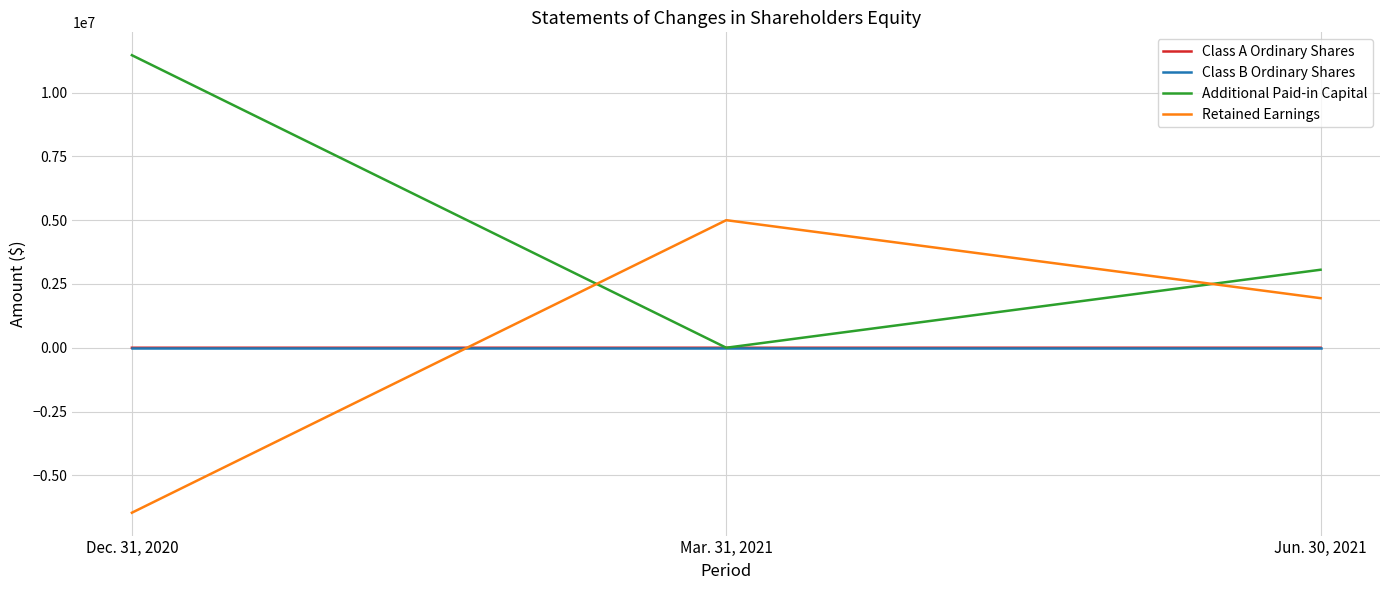

Where does the Class A Ordinary Shares series first go above 322?

Dec. 31, 2020